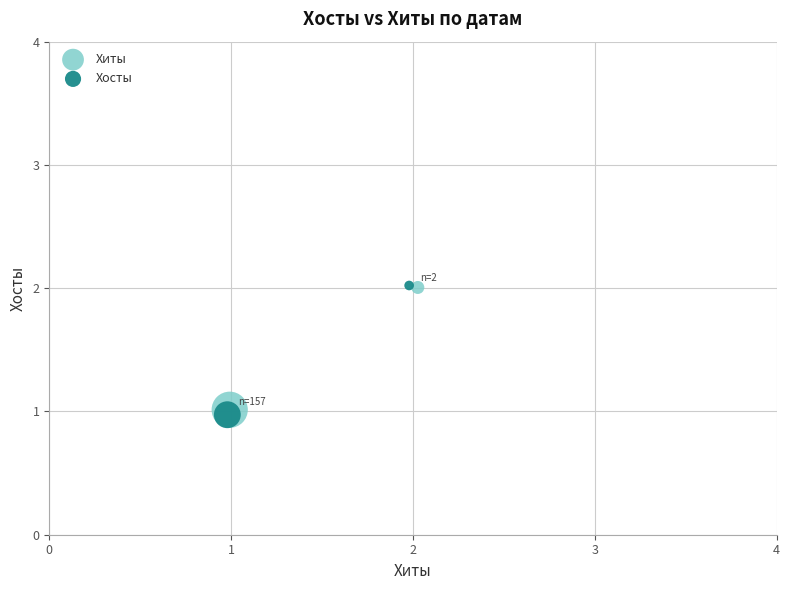

What are all the series names shown in the legend?

Хиты, Хосты